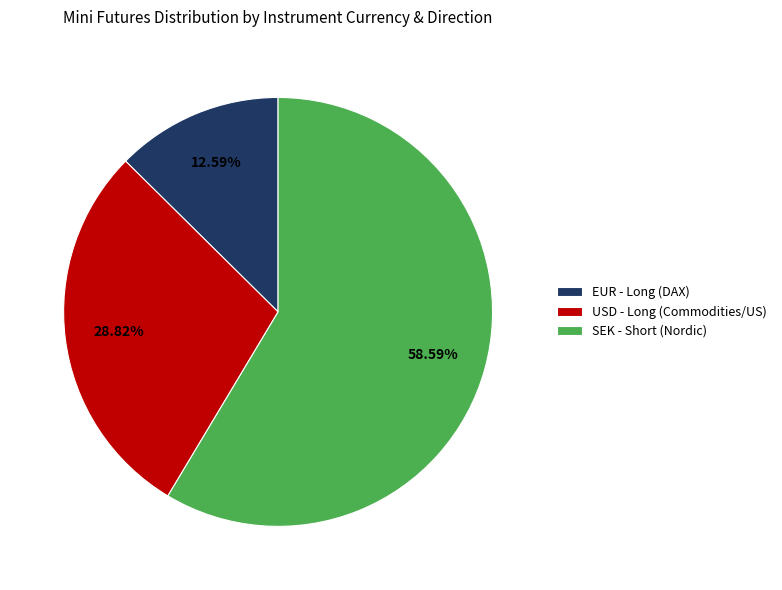

Which slice represents more than half of the pie?

SEK - Short (Nordic)